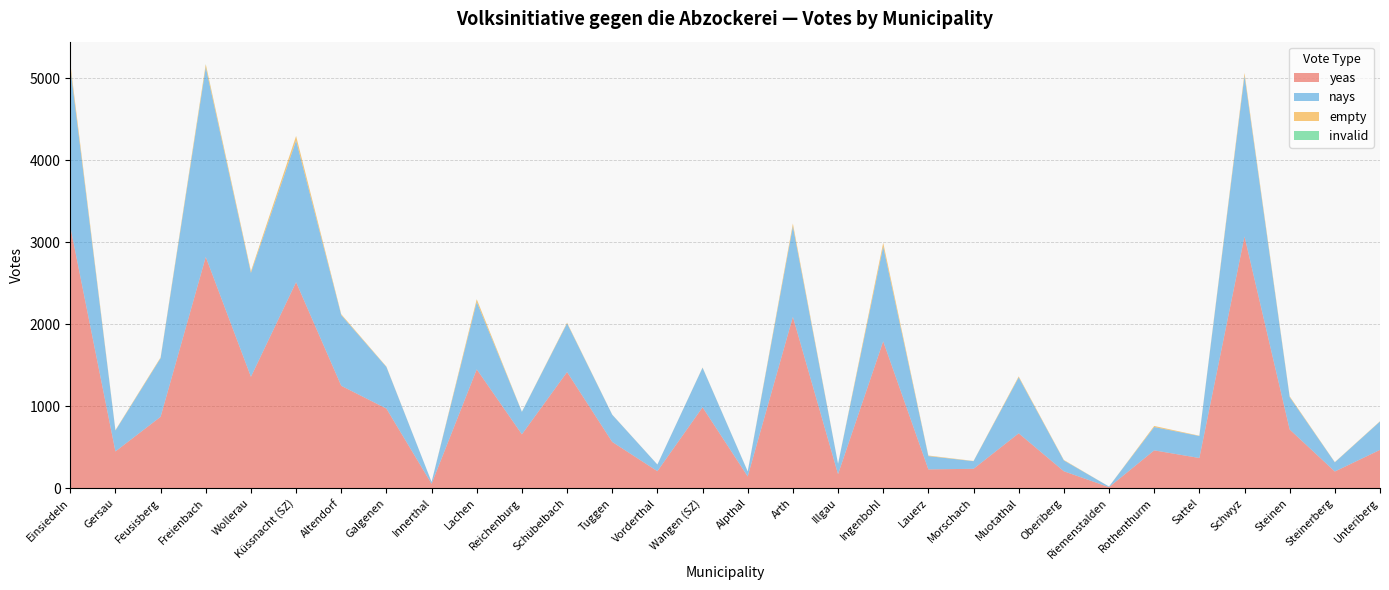

Reading left to right, extract all data points from this chart.

yeas: Einsiedeln=3194	Gersau=448	Feusisberg=871	Freienbach=2822	Wollerau=1359	Küssnacht (SZ)=2514	Altendorf=1249	Galgenen=971	Innerthal=53	Lachen=1450	Reichenburg=657	Schübelbach=1417	Tuggen=564	Vorderthal=207	Wangen (SZ)=987	Alpthal=143	Arth=2091	Illgau=171	Ingenbohl=1792	Lauerz=229	Morschach=236	Muotathal=669	Oberiberg=206	Riemenstalden=12	Rothenthurm=461	Sattel=368	Schwyz=3072	Steinen=716	Steinerberg=203	Unteriberg=467
nays: Einsiedeln=1945	Gersau=255	Feusisberg=715	Freienbach=2315	Wollerau=1268	Küssnacht (SZ)=1729	Altendorf=863	Galgenen=508	Innerthal=23	Lachen=823	Reichenburg=273	Schübelbach=594	Tuggen=332	Vorderthal=81	Wangen (SZ)=483	Alpthal=60	Arth=1105	Illgau=126	Ingenbohl=1157	Lauerz=162	Morschach=93	Muotathal=683	Oberiberg=132	Riemenstalden=8	Rothenthurm=285	Sattel=268	Schwyz=1962	Steinen=395	Steinerberg=112	Unteriberg=346
empty: Einsiedeln=51	Gersau=6	Feusisberg=10	Freienbach=35	Wollerau=21	Küssnacht (SZ)=54	Altendorf=11	Galgenen=5	Innerthal=0	Lachen=32	Reichenburg=2	Schübelbach=9	Tuggen=2	Vorderthal=1	Wangen (SZ)=3	Alpthal=1	Arth=34	Illgau=2	Ingenbohl=46	Lauerz=7	Morschach=3	Muotathal=12	Oberiberg=6	Riemenstalden=0	Rothenthurm=13	Sattel=4	Schwyz=34	Steinen=10	Steinerberg=3	Unteriberg=4
invalid: Einsiedeln=0	Gersau=0	Feusisberg=0	Freienbach=3	Wollerau=0	Küssnacht (SZ)=1	Altendorf=0	Galgenen=0	Innerthal=0	Lachen=1	Reichenburg=1	Schübelbach=0	Tuggen=0	Vorderthal=0	Wangen (SZ)=0	Alpthal=1	Arth=0	Illgau=0	Ingenbohl=0	Lauerz=0	Morschach=0	Muotathal=0	Oberiberg=0	Riemenstalden=0	Rothenthurm=0	Sattel=0	Schwyz=0	Steinen=0	Steinerberg=0	Unteriberg=0